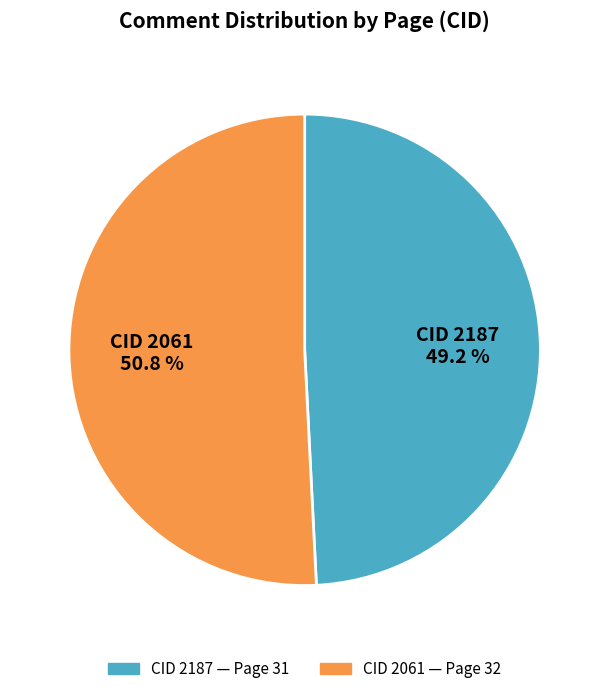

Is there any slice that represents more than half of the pie?

Yes